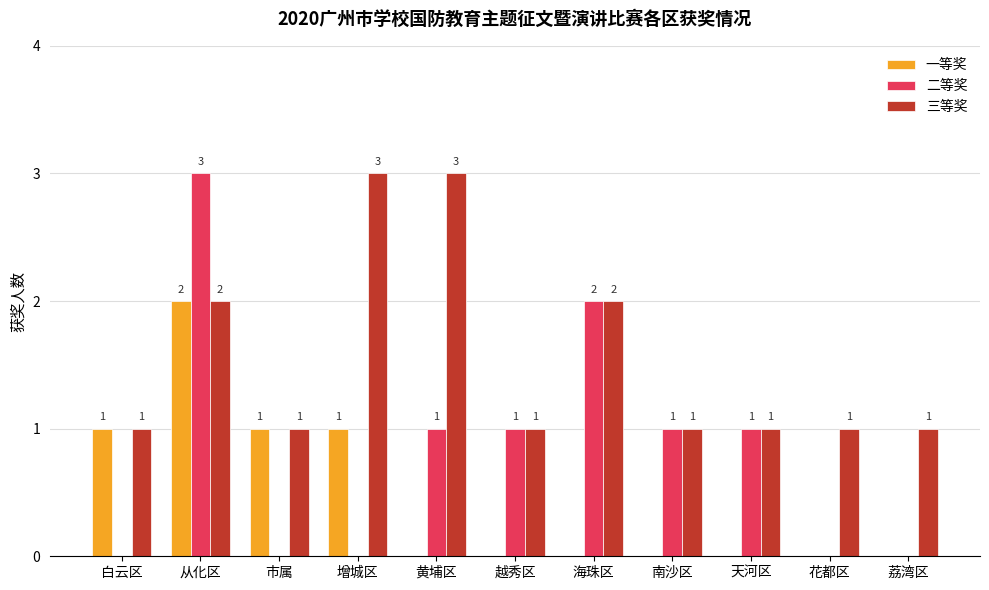

What are all the series names shown in the legend?

一等奖, 二等奖, 三等奖